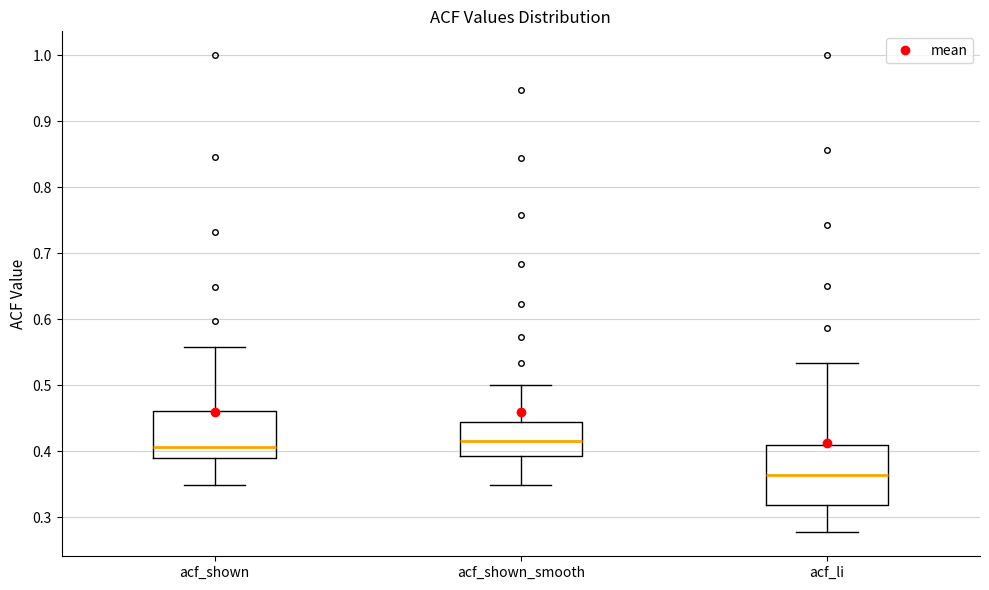

Comparing the boxes themselves (not the whiskers), which one is the tallest?

acf_li